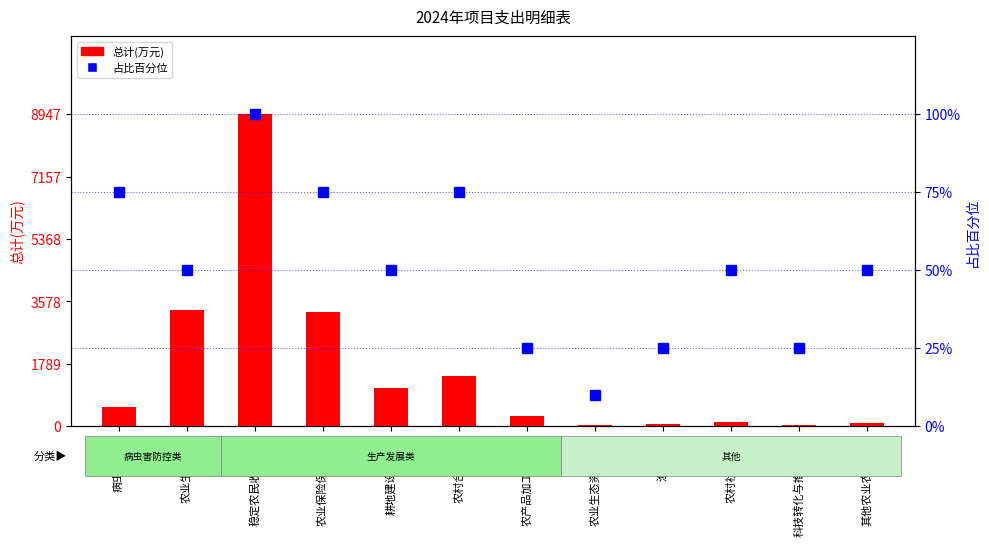

List the series in order of their peak value, highest first.

总计(万元), 占比百分位